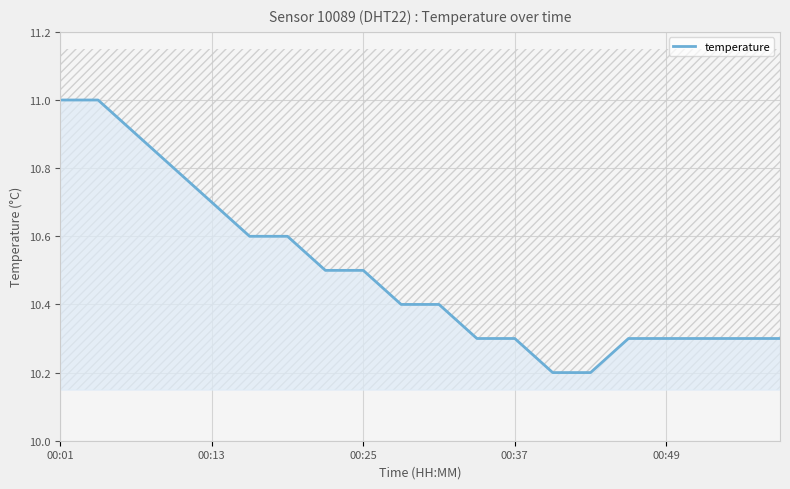

How many data points does each series have?

20